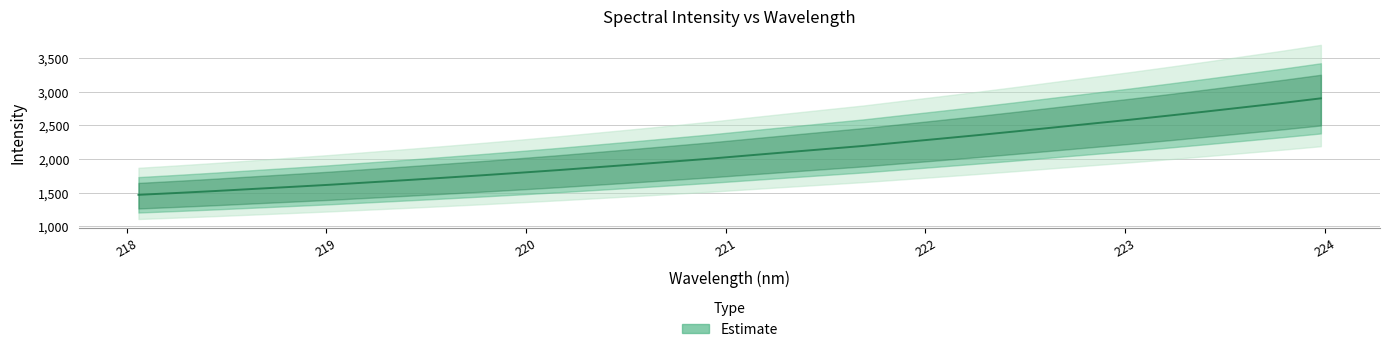

What is the maximum value shown in the chart?

2902.4